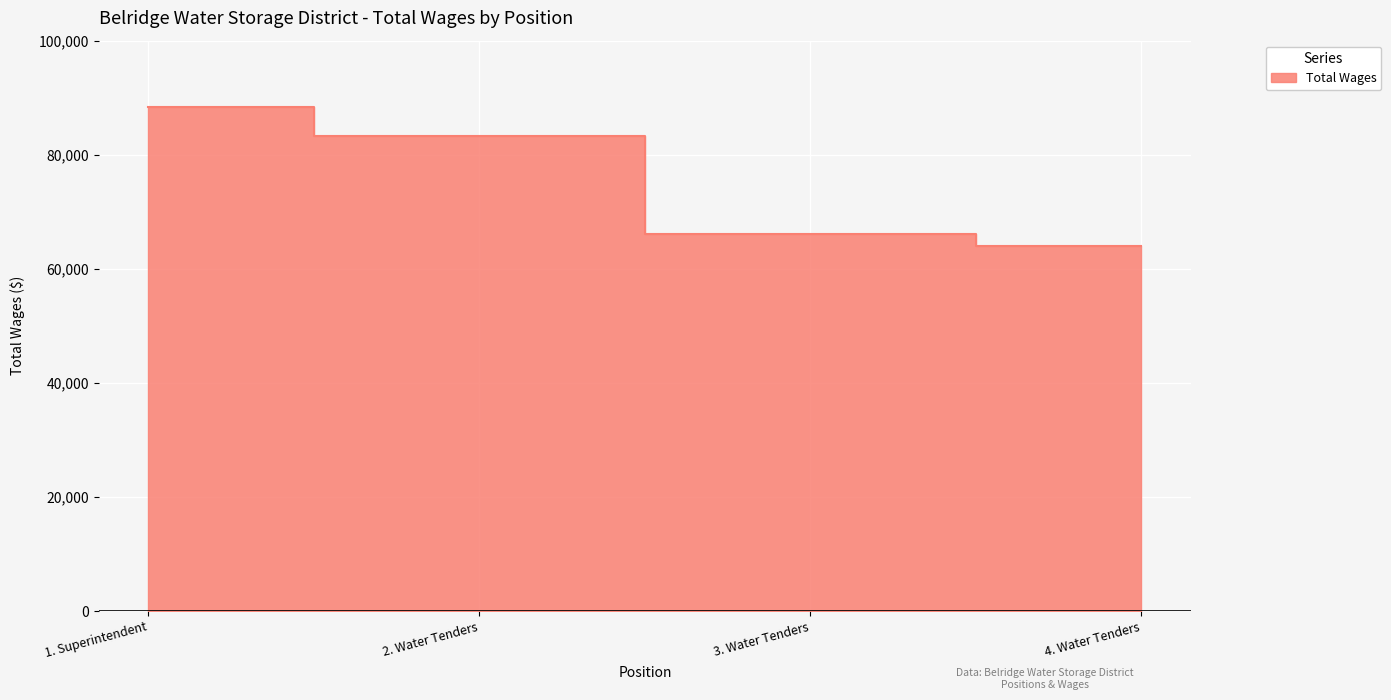

List the labels in order of value, smallest first.

4. Water Tenders, 3. Water Tenders, 2. Water Tenders, 1. Superintendent